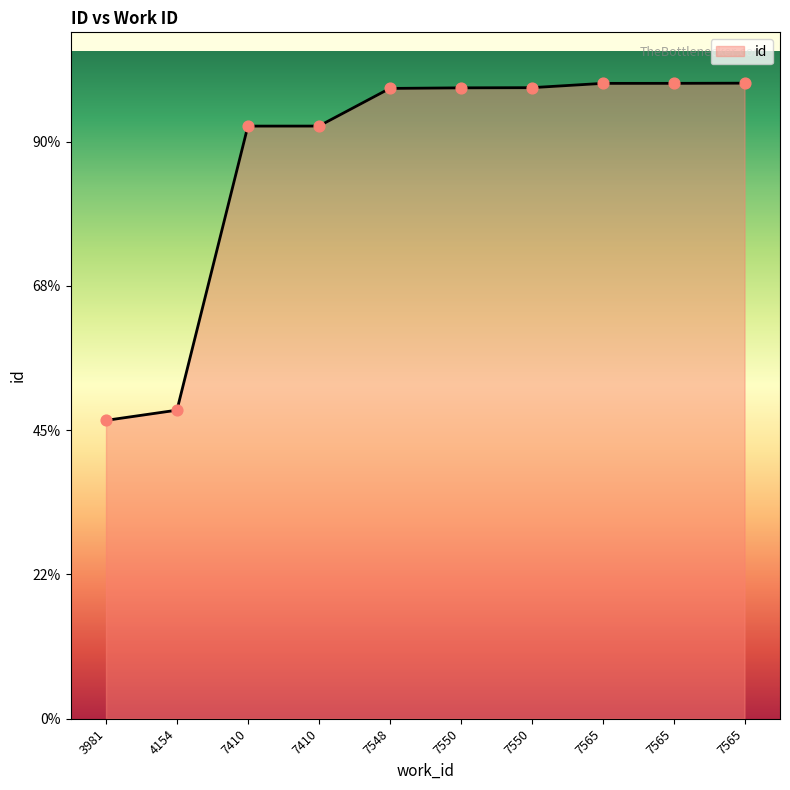

Approximately how many times larger is the value at 7550 compared to 7548?

1.0